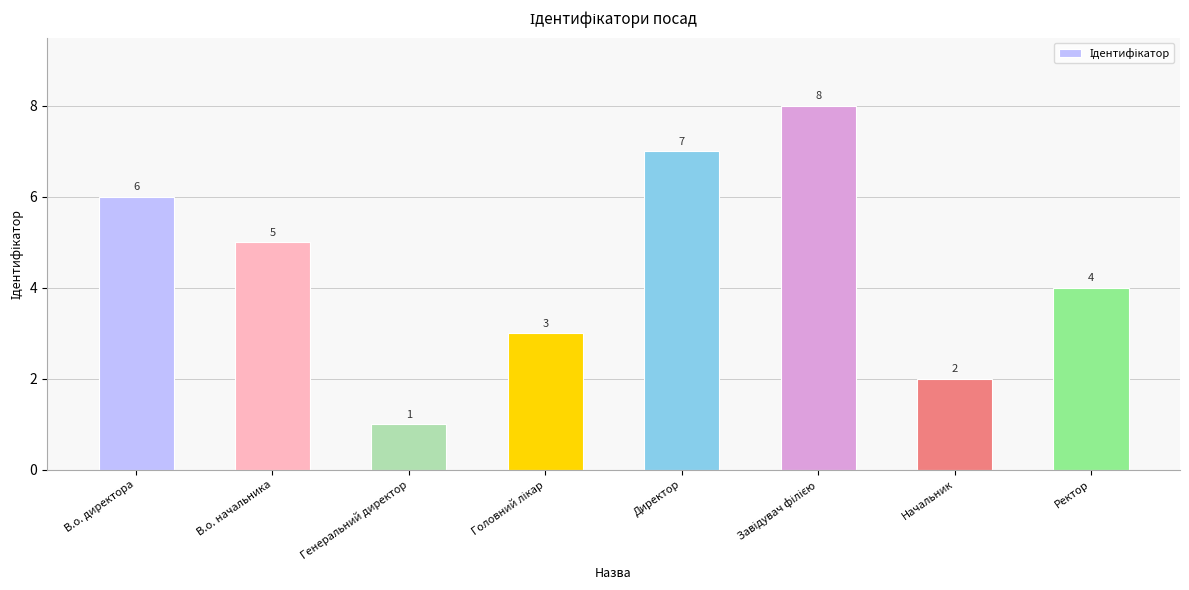

What is the sum of all values?

36